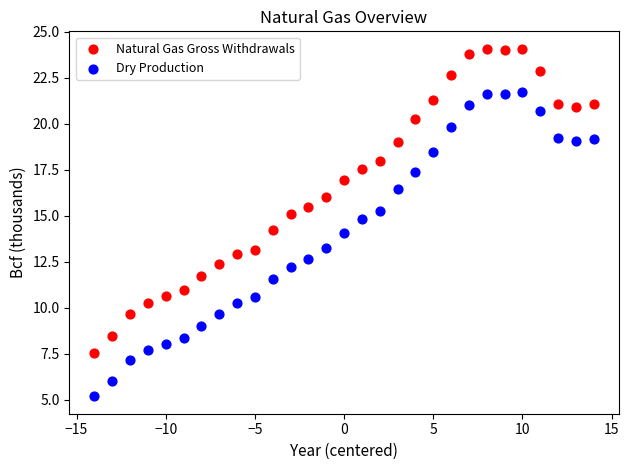

Which series contains the lowest Y value?

Dry Production